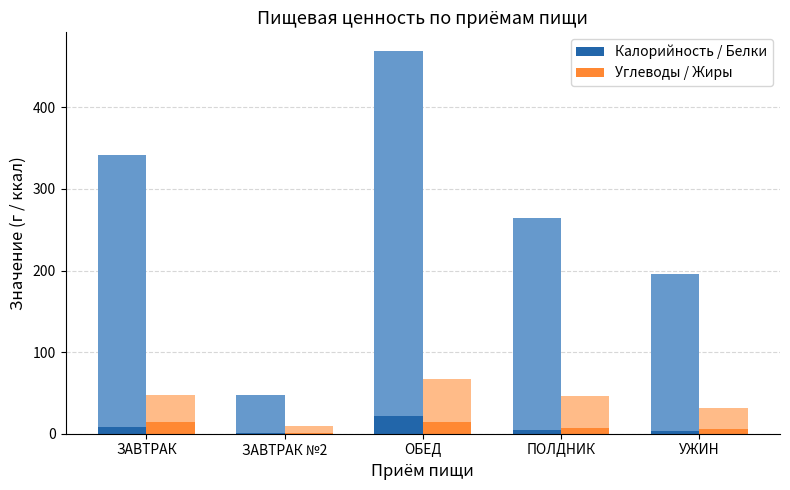

At which label does Углеводы / Жиры first exceed 6?

ЗАВТРАК